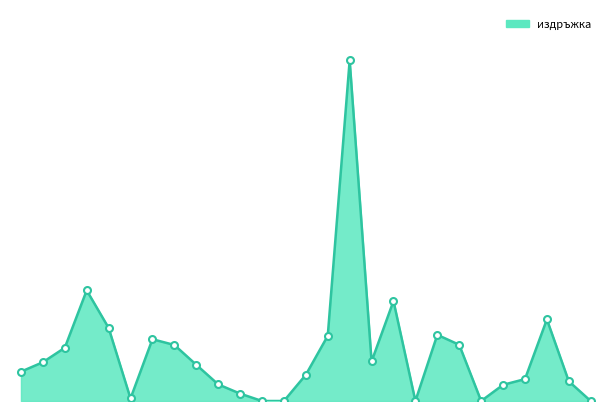

Is this an area chart (filled region under the line)?

Yes